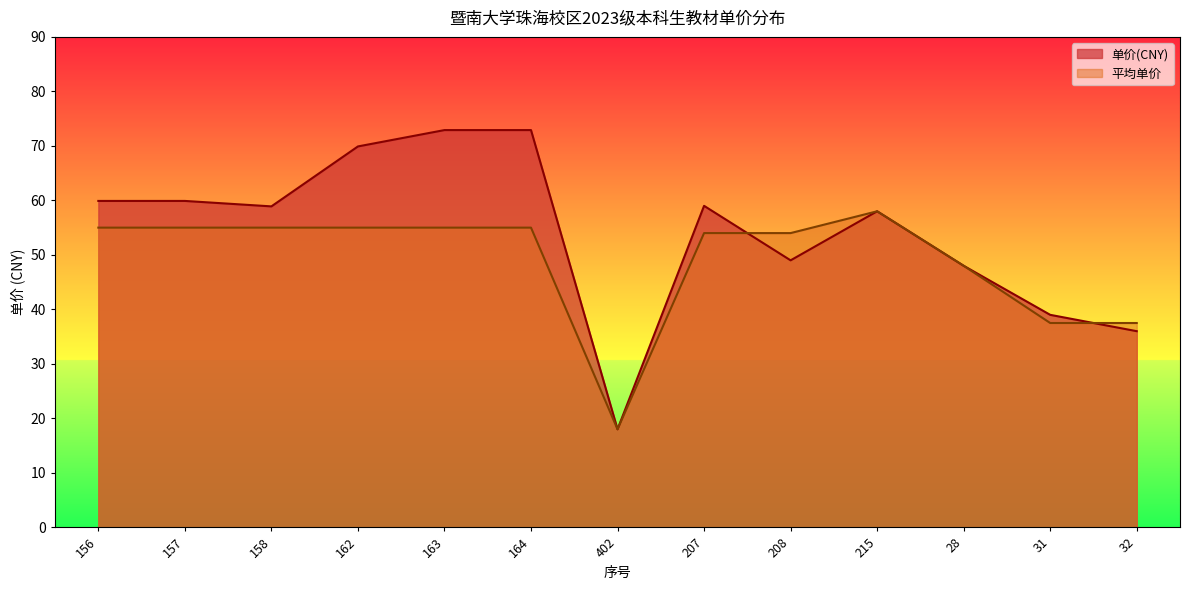

What is the lowest value of the 单价(CNY) series?

18.0